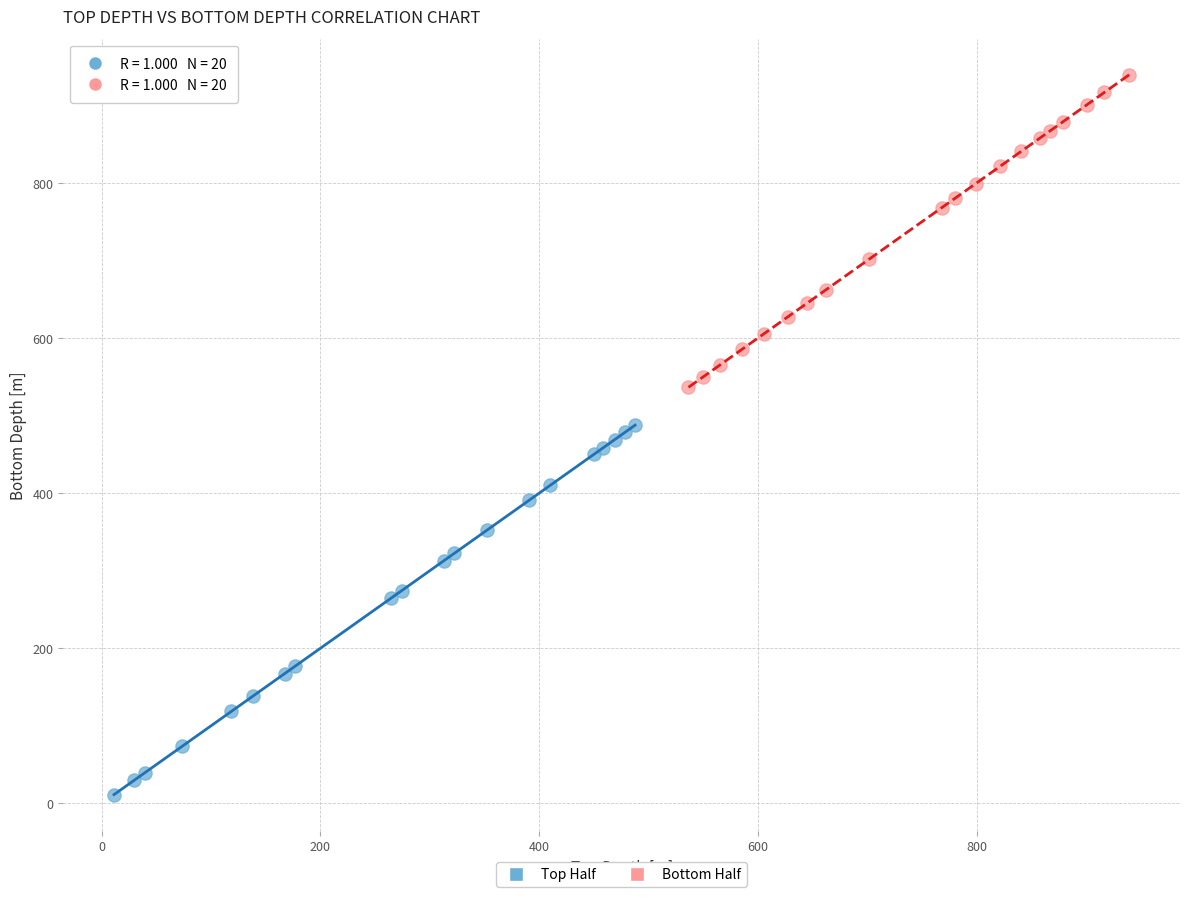

Which series reaches the maximum Y coordinate?

Bottom Half